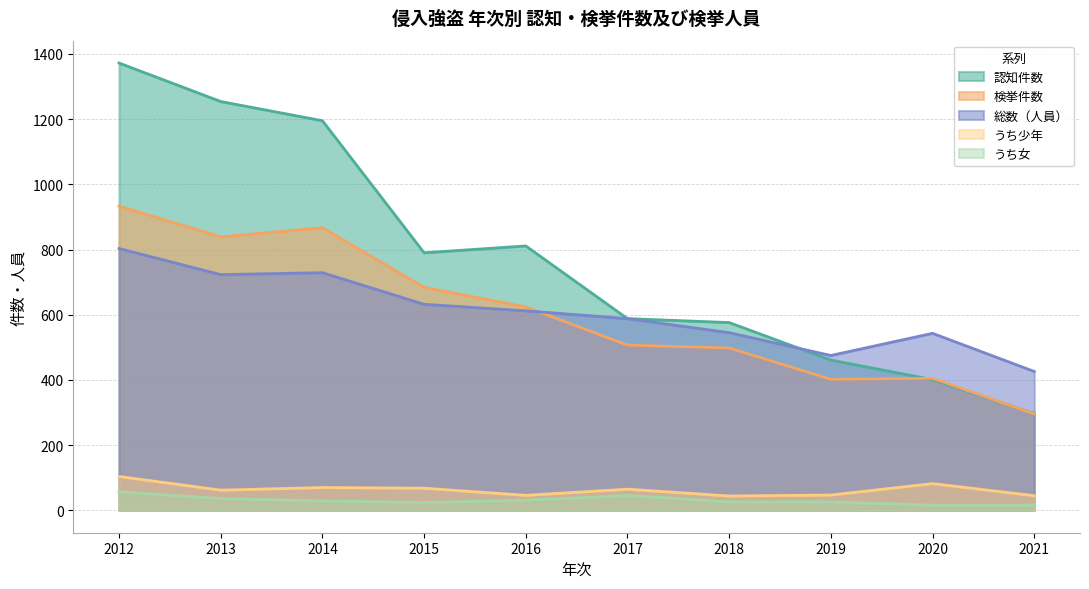

What is the difference between the maximum and minimum values in the 総数（人員） series?

377